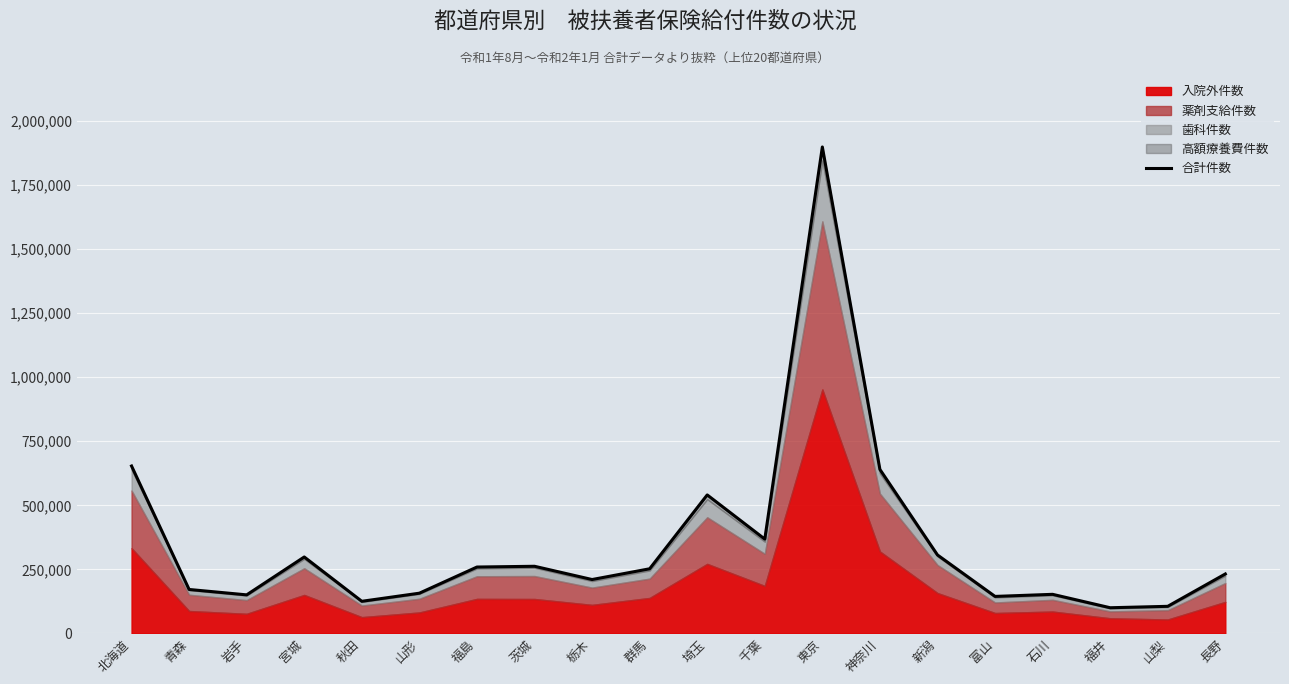

What is the label of the 16th point from the left?

富山